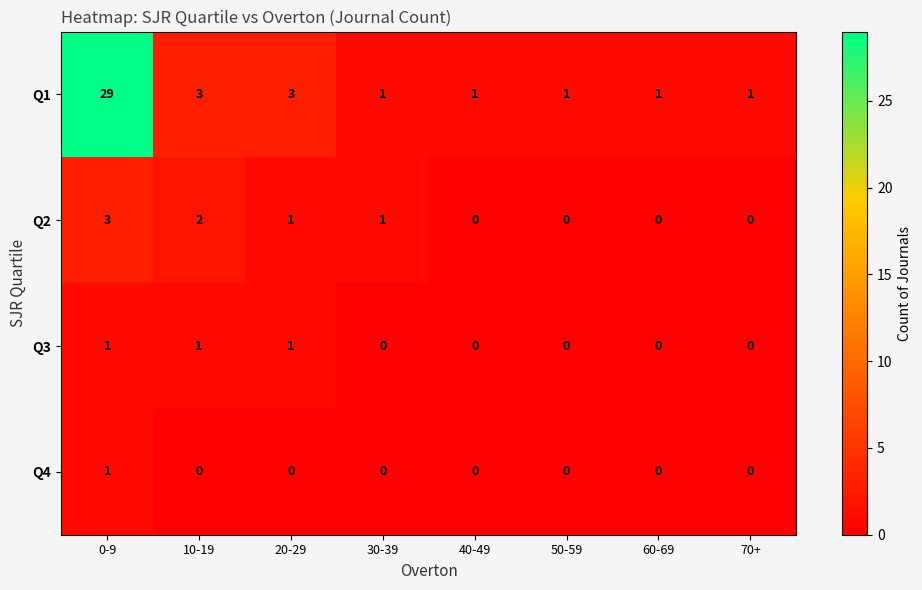

At how many categories does at least one series exceed 25?

1